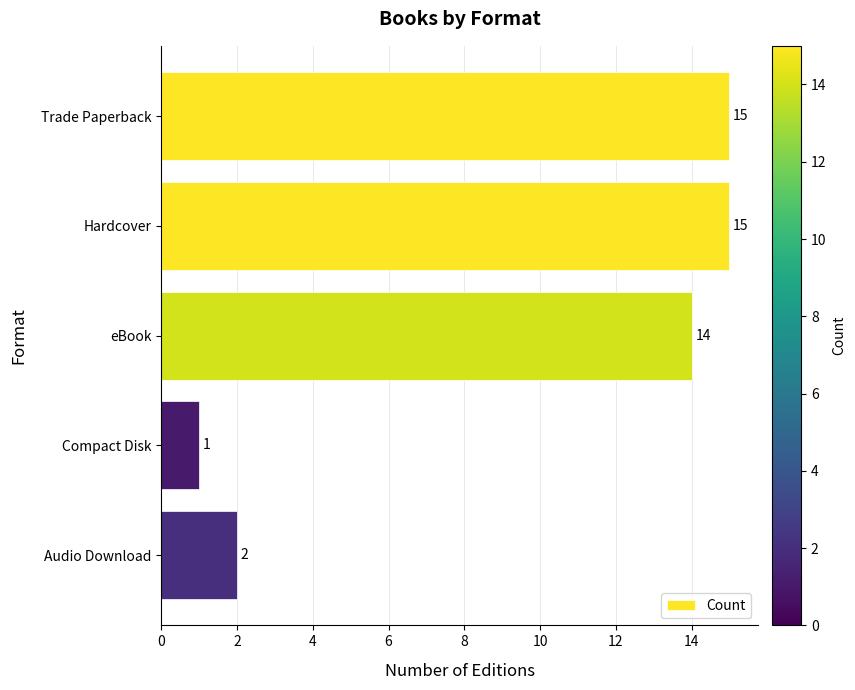

What is the average value?

9